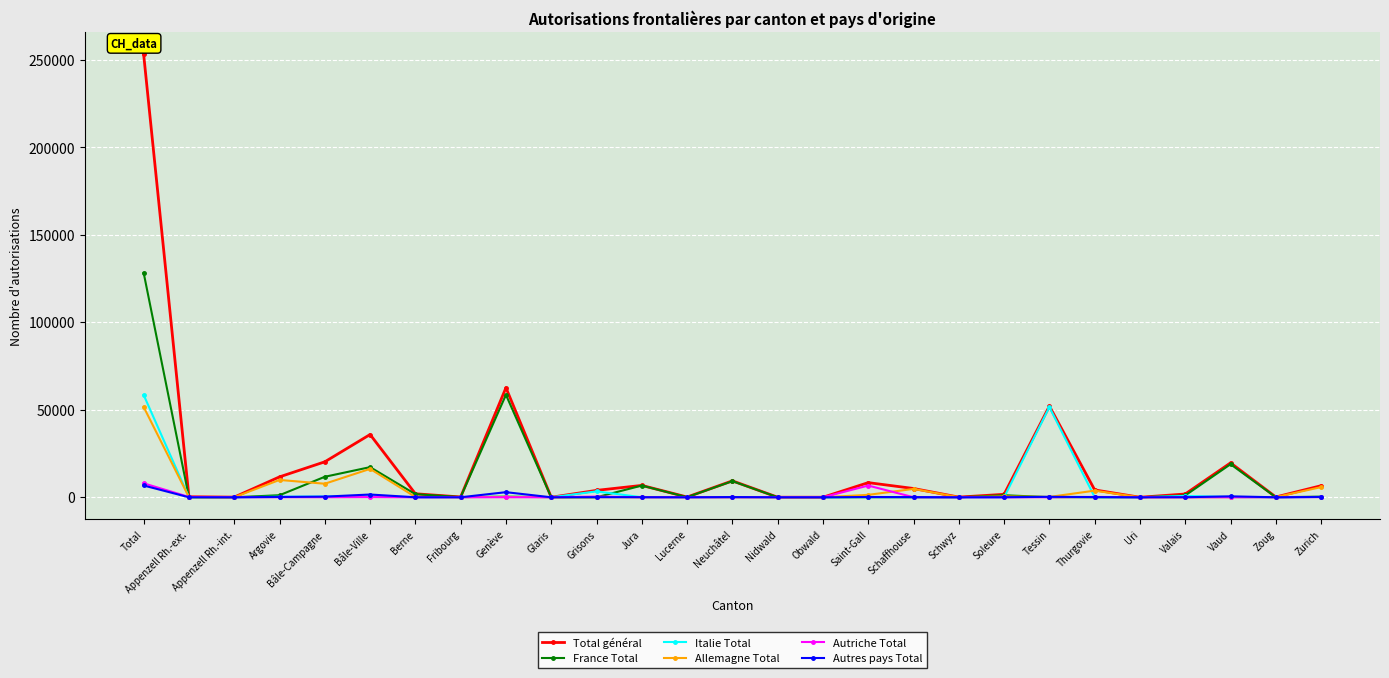

The value of Autres pays Total at Obwald is 0. True or false?

True